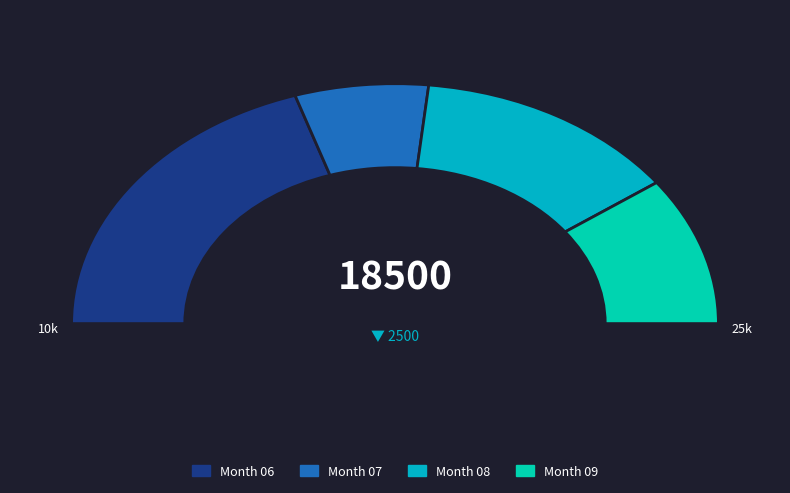

To the nearest percent, what is the average slice percentage?

25%